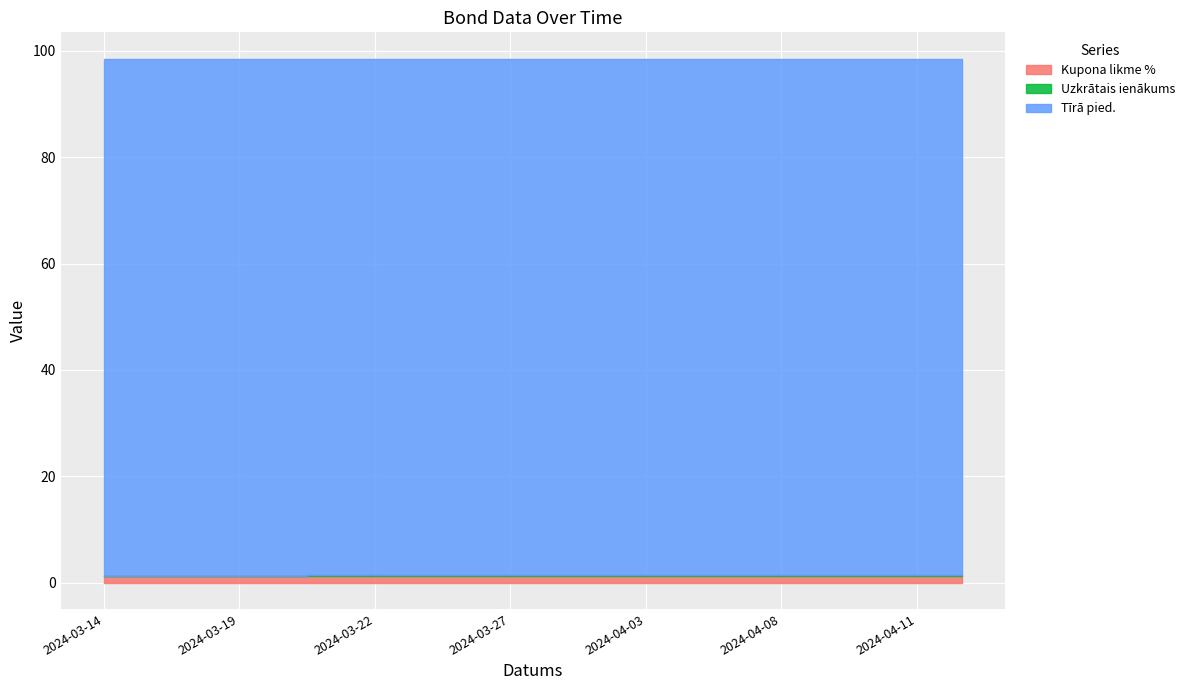

At 2024-04-04, list the series in order from smallest to largest.

Uzkrātais ienākums, Kupona likme %, Tīrā pied.